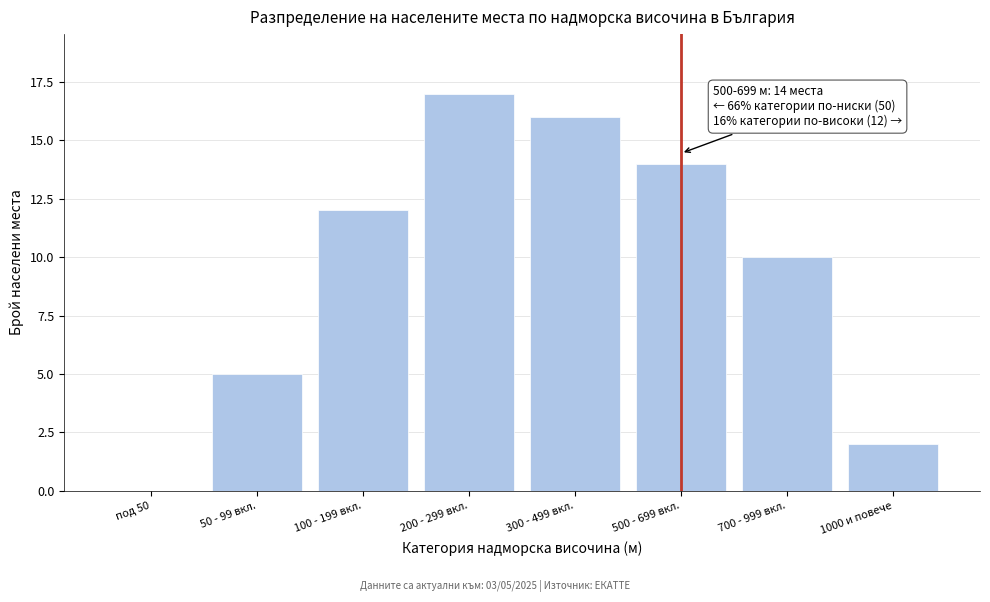

Reading left to right, what are all the values shown in this chart?

под 50=0	50 - 99 вкл.=5	100 - 199 вкл.=12	200 - 299 вкл.=17	300 - 499 вкл.=16	500 - 699 вкл.=14	700 - 999 вкл.=10	1000 и повече=2